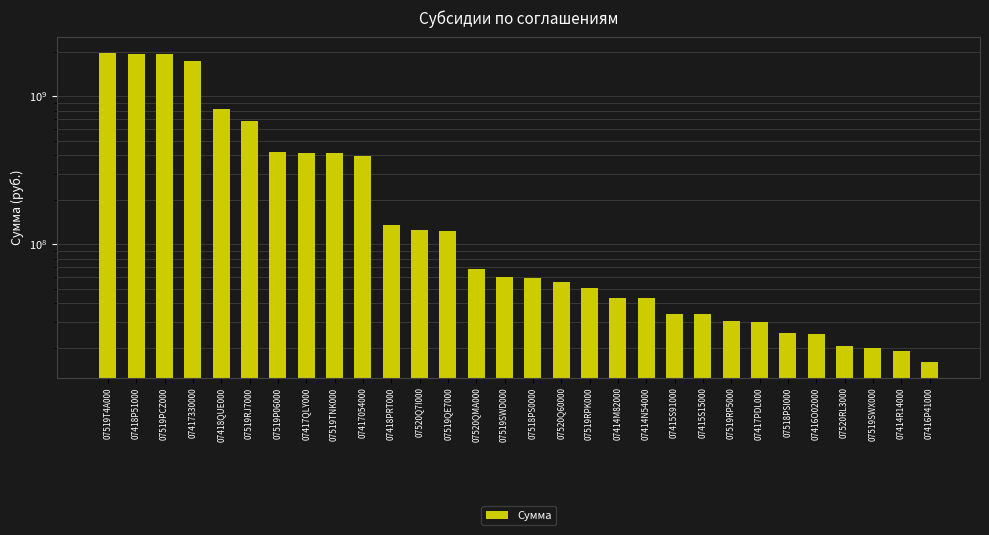

Reading left to right, what are all the values shown in this chart?

1958087900	1932078800	1931286000	1735738400	818696200	677096200	421874300	413067800	410333000	395764000	134801300	125112000	122993600	68067300	60000000	59550000	55460300	50474423	43500000	43500000	34000000	34000000	30450000	29650000	25000000	24800000	20661100	20000000	19150000	16010000